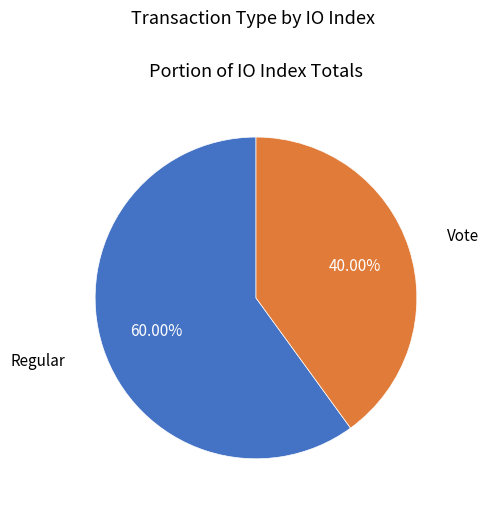

Is there any slice that represents more than half of the pie?

Yes